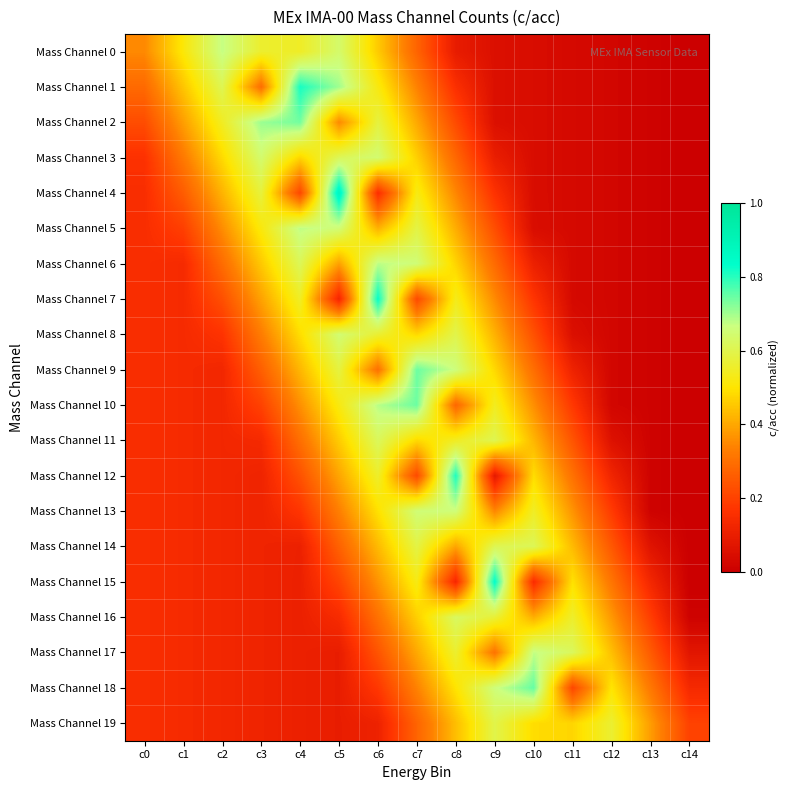

Reading left to right, list all the values displayed in this chart.

Mass Channel 0: c0=0.3	c1=0.5	c2=0.7	c3=0.6	c4=0.6	c5=0.6	c6=0.5	c7=0.3	c8=0.1	c9=0.1	c10=0.0	c11=0.0	c12=0.0	c13=0.0	c14=0.0
Mass Channel 1: c0=0.3	c1=0.4	c2=0.6	c3=0.3	c4=0.8	c5=0.7	c6=0.5	c7=0.3	c8=0.2	c9=0.1	c10=0.0	c11=0.0	c12=0.0	c13=0.0	c14=0.0
Mass Channel 2: c0=0.2	c1=0.4	c2=0.5	c3=0.7	c4=0.7	c5=0.4	c6=0.6	c7=0.4	c8=0.2	c9=0.1	c10=0.0	c11=0.0	c12=0.0	c13=0.0	c14=0.0
Mass Channel 3: c0=0.2	c1=0.3	c2=0.5	c3=0.6	c4=0.5	c5=0.6	c6=0.6	c7=0.5	c8=0.3	c9=0.1	c10=0.0	c11=0.0	c12=0.0	c13=0.0	c14=0.0
Mass Channel 4: c0=0.1	c1=0.3	c2=0.4	c3=0.6	c4=0.2	c5=0.9	c6=0.2	c7=0.5	c8=0.3	c9=0.2	c10=0.0	c11=0.0	c12=0.0	c13=0.0	c14=0.0
Mass Channel 5: c0=0.1	c1=0.2	c2=0.4	c3=0.5	c4=0.7	c5=0.7	c6=0.4	c7=0.6	c8=0.4	c9=0.2	c10=0.0	c11=0.0	c12=0.0	c13=0.0	c14=0.0
Mass Channel 6: c0=0.1	c1=0.1	c2=0.3	c3=0.5	c4=0.6	c5=0.4	c6=0.7	c7=0.7	c8=0.5	c9=0.3	c10=0.1	c11=0.0	c12=0.0	c13=0.0	c14=0.0
Mass Channel 7: c0=0.1	c1=0.1	c2=0.2	c3=0.4	c4=0.6	c5=0.1	c6=0.8	c7=0.2	c8=0.5	c9=0.4	c10=0.2	c11=0.0	c12=0.0	c13=0.0	c14=0.0
Mass Channel 8: c0=0.1	c1=0.1	c2=0.2	c3=0.3	c4=0.5	c5=0.6	c6=0.6	c7=0.5	c8=0.6	c9=0.4	c10=0.2	c11=0.1	c12=0.0	c13=0.0	c14=0.0
Mass Channel 9: c0=0.1	c1=0.1	c2=0.1	c3=0.3	c4=0.4	c5=0.6	c6=0.3	c7=0.7	c8=0.7	c9=0.5	c10=0.3	c11=0.1	c12=0.0	c13=0.0	c14=0.0
Mass Channel 10: c0=0.1	c1=0.1	c2=0.1	c3=0.2	c4=0.4	c5=0.5	c6=0.7	c7=0.7	c8=0.3	c9=0.5	c10=0.4	c11=0.2	c12=0.0	c13=0.0	c14=0.0
Mass Channel 11: c0=0.1	c1=0.1	c2=0.1	c3=0.1	c4=0.3	c5=0.5	c6=0.6	c7=0.5	c8=0.5	c9=0.6	c10=0.4	c11=0.2	c12=0.1	c13=0.0	c14=0.0
Mass Channel 12: c0=0.1	c1=0.1	c2=0.1	c3=0.1	c4=0.2	c5=0.4	c6=0.6	c7=0.2	c8=0.8	c9=0.1	c10=0.5	c11=0.3	c12=0.1	c13=0.0	c14=0.0
Mass Channel 13: c0=0.1	c1=0.1	c2=0.1	c3=0.1	c4=0.2	c5=0.3	c6=0.5	c7=0.7	c8=0.7	c9=0.3	c10=0.5	c11=0.4	c12=0.2	c13=0.0	c14=0.0
Mass Channel 14: c0=0.1	c1=0.1	c2=0.1	c3=0.1	c4=0.1	c5=0.3	c6=0.4	c7=0.6	c8=0.4	c9=0.6	c10=0.6	c11=0.4	c12=0.2	c13=0.1	c14=0.0
Mass Channel 15: c0=0.1	c1=0.1	c2=0.1	c3=0.1	c4=0.1	c5=0.2	c6=0.4	c7=0.5	c8=0.1	c9=0.8	c10=0.1	c11=0.5	c12=0.3	c13=0.1	c14=0.0
Mass Channel 16: c0=0.1	c1=0.1	c2=0.1	c3=0.1	c4=0.1	c5=0.1	c6=0.3	c7=0.5	c8=0.6	c9=0.6	c10=0.4	c11=0.6	c12=0.4	c13=0.2	c14=0.0
Mass Channel 17: c0=0.1	c1=0.1	c2=0.1	c3=0.1	c4=0.1	c5=0.1	c6=0.2	c7=0.4	c8=0.6	c9=0.3	c10=0.7	c11=0.6	c12=0.4	c13=0.3	c14=0.1
Mass Channel 18: c0=0.1	c1=0.1	c2=0.1	c3=0.1	c4=0.1	c5=0.1	c6=0.2	c7=0.3	c8=0.5	c9=0.7	c10=0.7	c11=0.2	c12=0.5	c13=0.3	c14=0.1
Mass Channel 19: c0=0.1	c1=0.1	c2=0.1	c3=0.1	c4=0.1	c5=0.1	c6=0.1	c7=0.3	c8=0.4	c9=0.6	c10=0.5	c11=0.5	c12=0.6	c13=0.4	c14=0.2